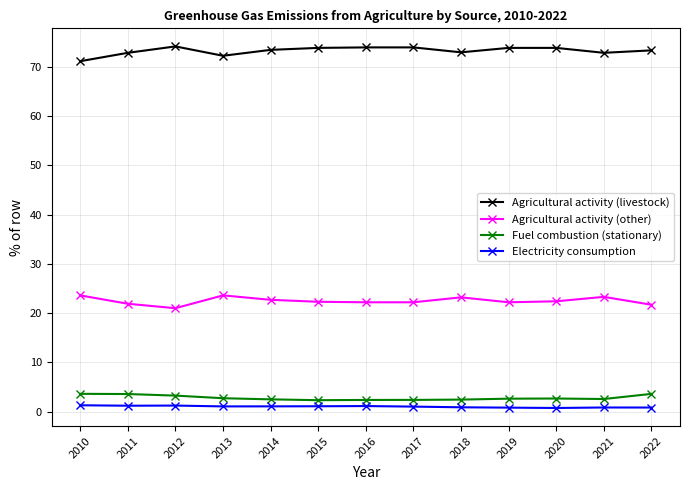

Is the value of Fuel combustion (stationary) at 2022 greater than the value of Agricultural activity (livestock) at 2016?

No